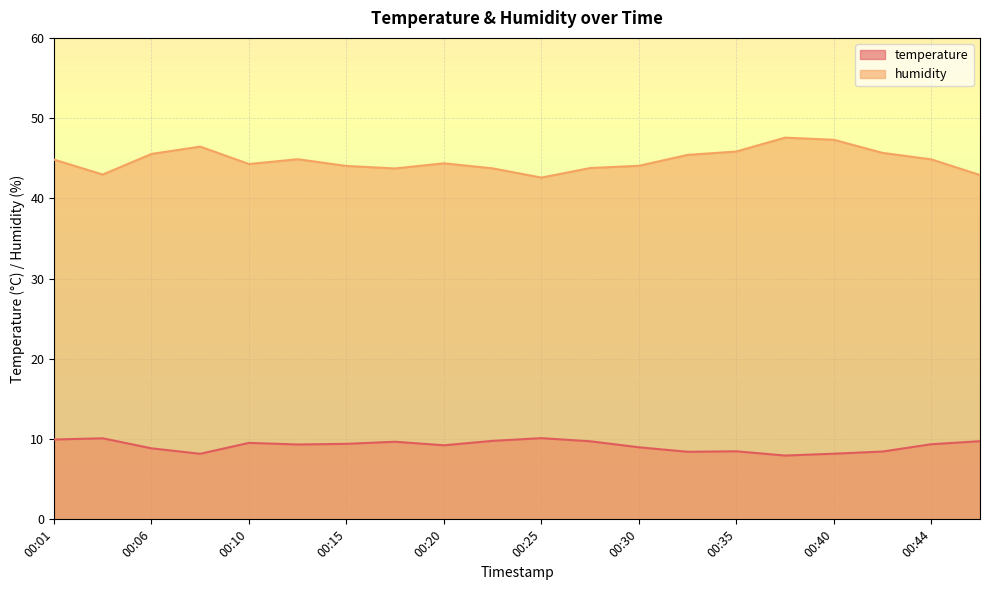

How many lines are shown in the chart?

2